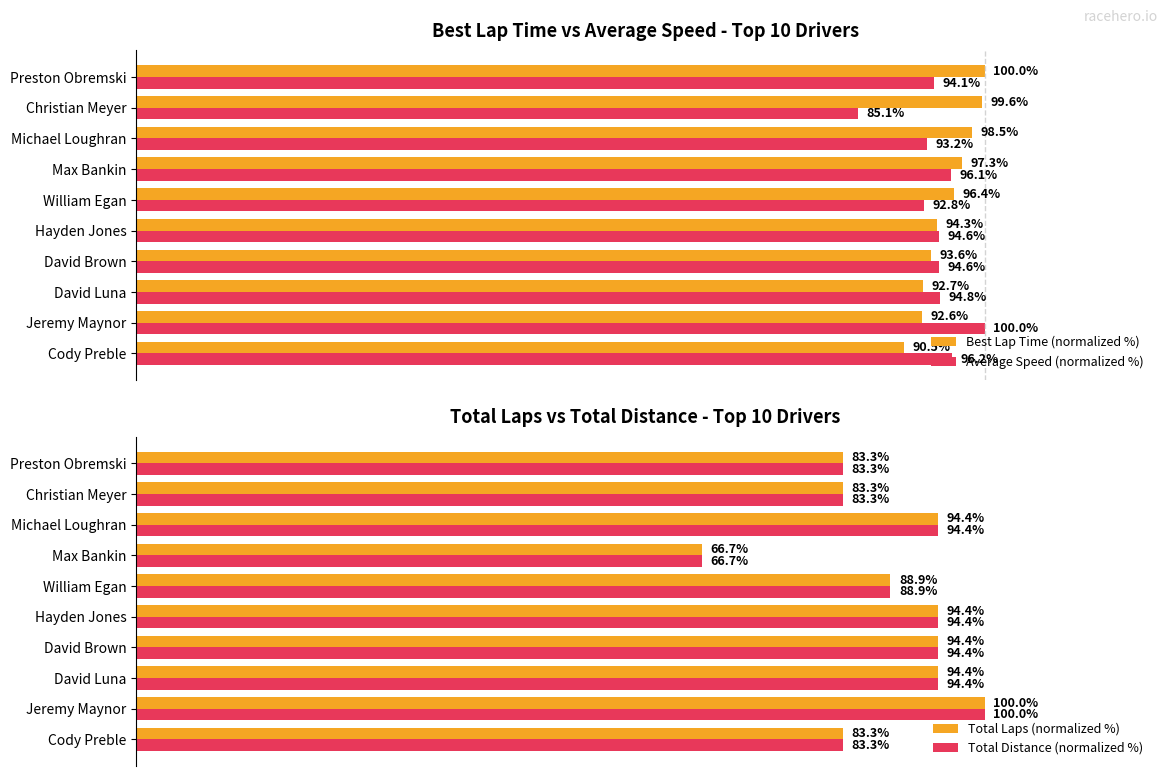

Reading right to left, list all the values displayed in this chart.

Best Lap Time (normalized %): 100.0	99.6	98.5	97.3	96.4	94.3	93.6	92.7	92.6	90.5
Average Speed (normalized %): 94.1	85.1	93.2	96.1	92.8	94.6	94.6	94.8	100.0	96.2
Total Laps (normalized %): 83.3	83.3	94.4	66.7	88.9	94.4	94.4	94.4	100.0	83.3
Total Distance (normalized %): 83.3	83.3	94.4	66.7	88.9	94.4	94.4	94.4	100.0	83.3